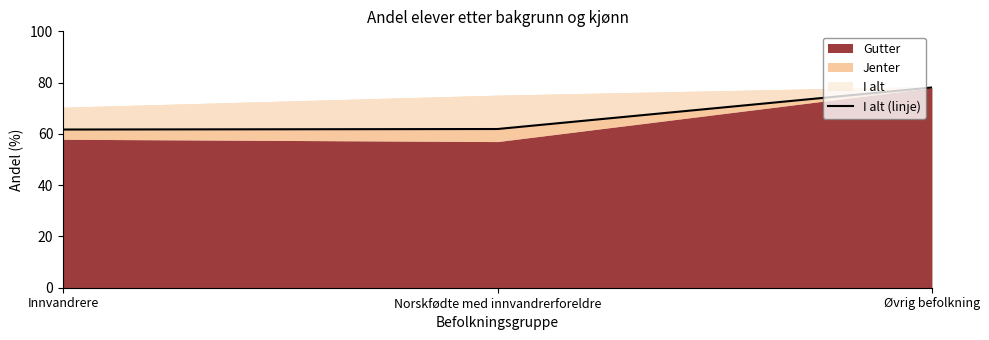

What is the sum of the values at Norskfødte med innvandrerforeldre and Øvrig befolkning?

140.0